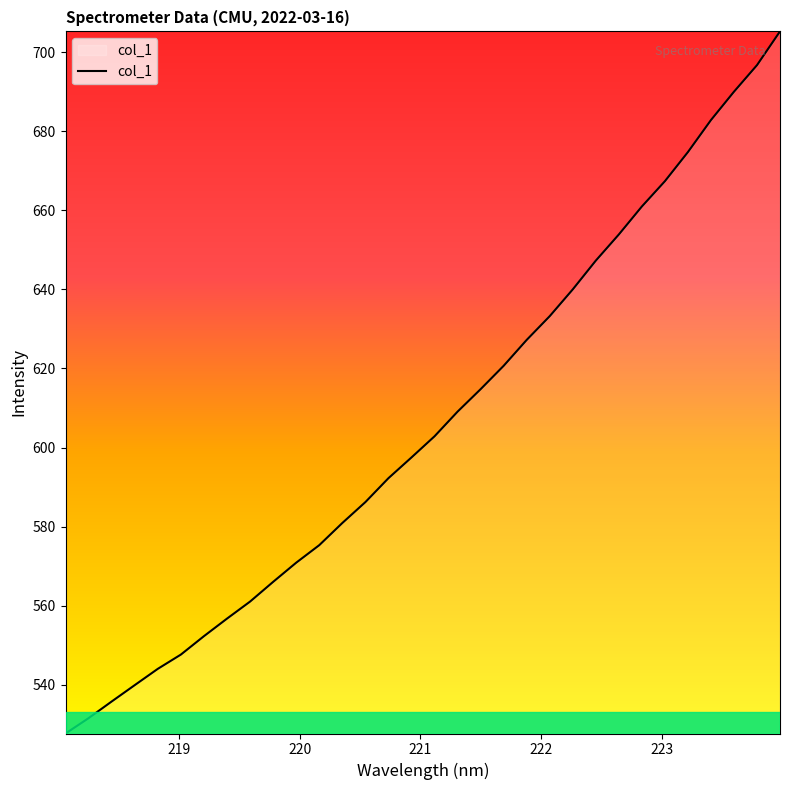

What is the difference between the maximum and minimum values?

177.5